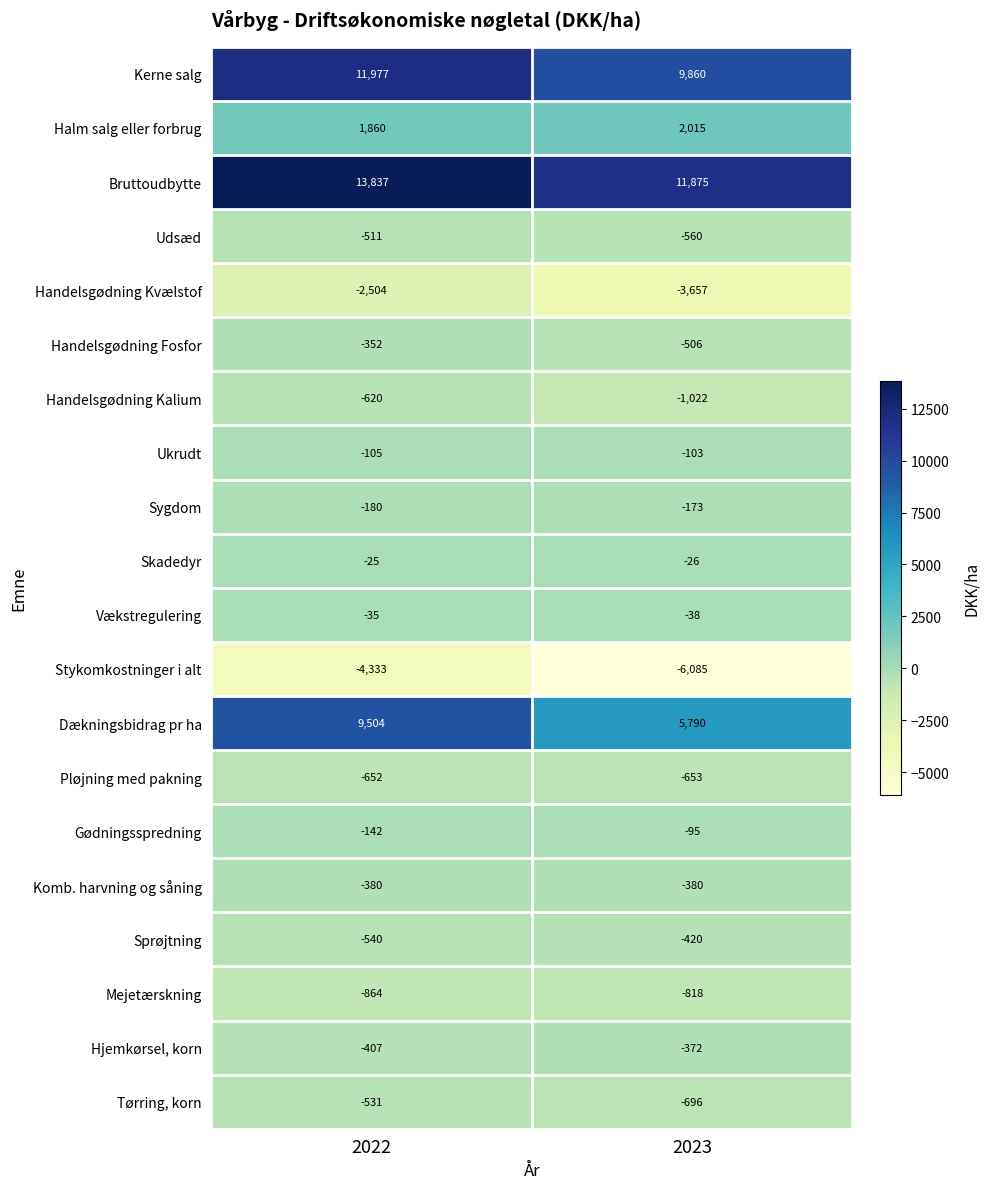

What is the total value across all series at 2022?

24997